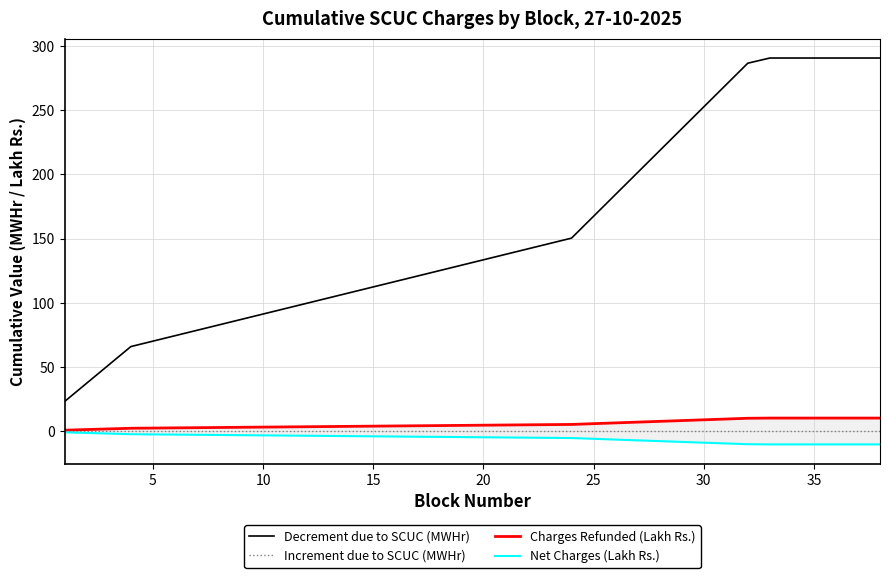

True or false: Increment due to SCUC (MWHr) and Decrement due to SCUC (MWHr) cross at least once.

False